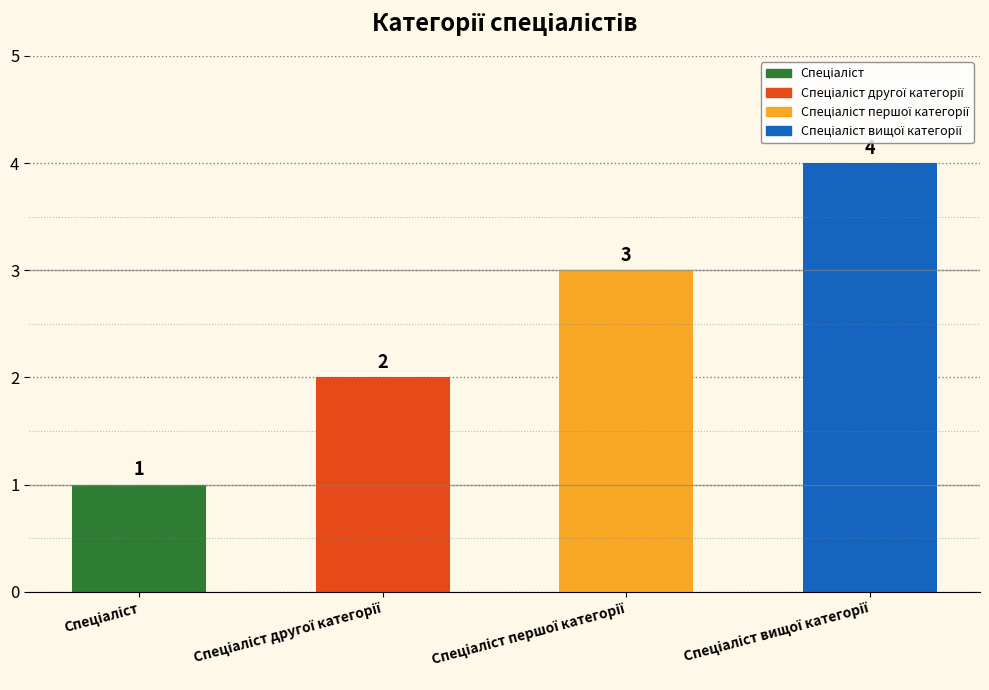

What is the value of the 2nd bar from the left?

2